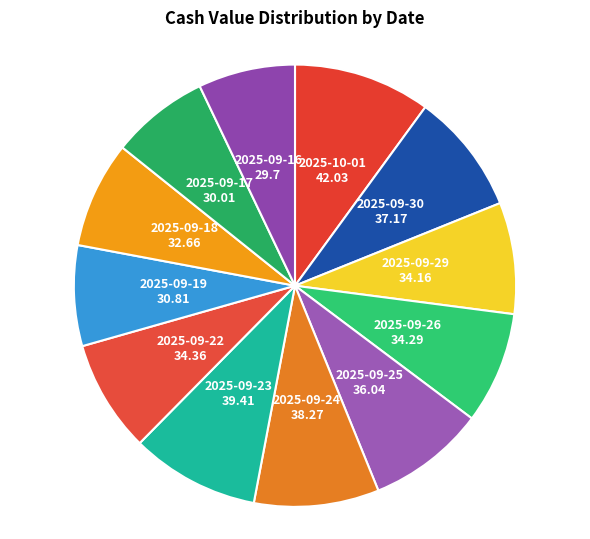

The 2025-10-01 slice represents 23% of the pie. True or false?

False